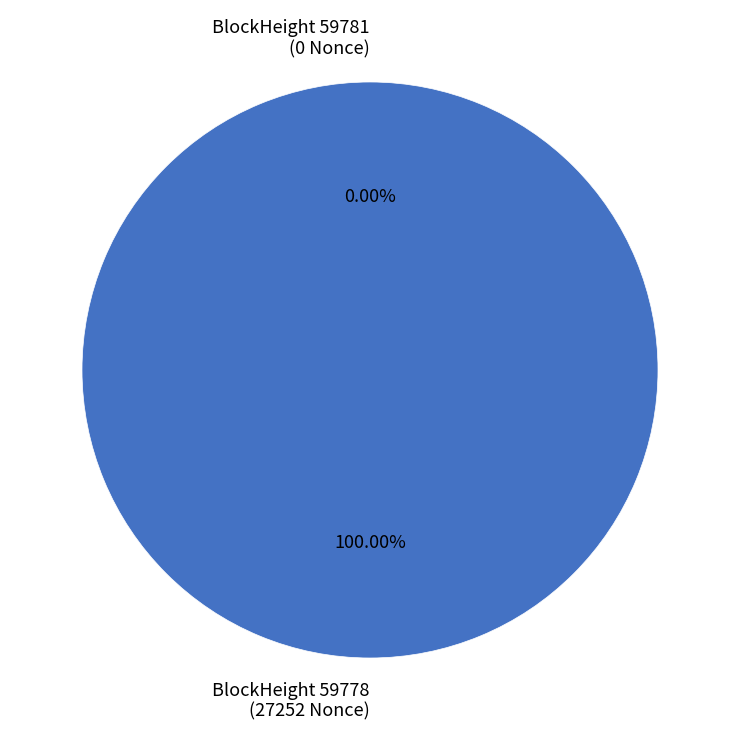

Which category has the biggest portion of the pie?

59778